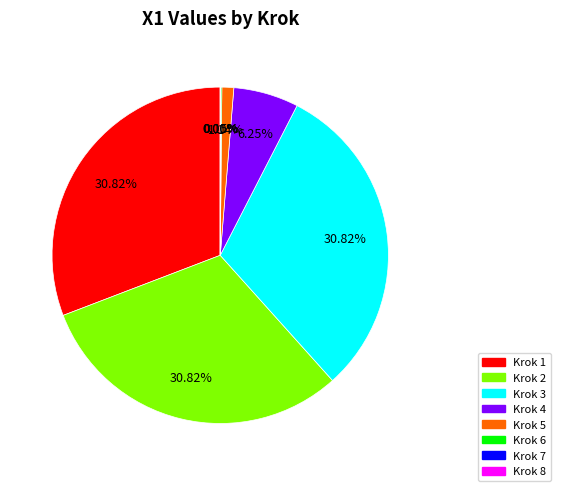

Is there a majority slice in this chart?

No